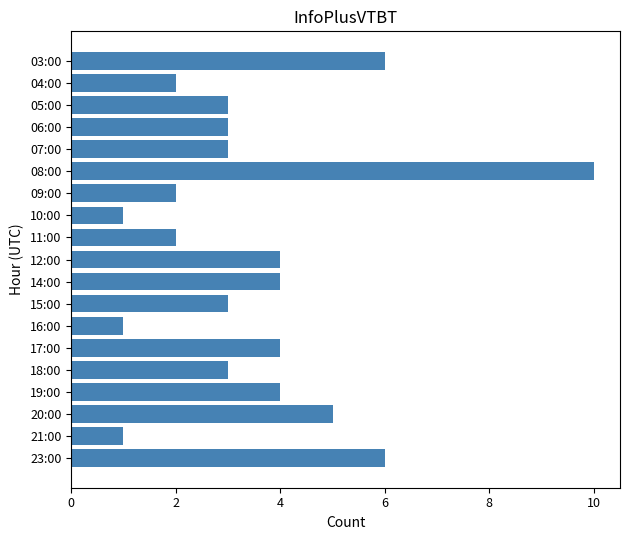

What is the difference between the maximum and minimum values?

9